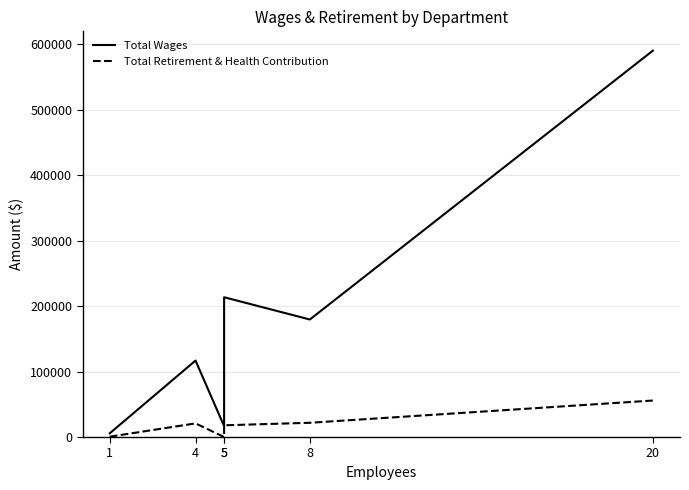

How many data points in Total Wages are above 179586?

2